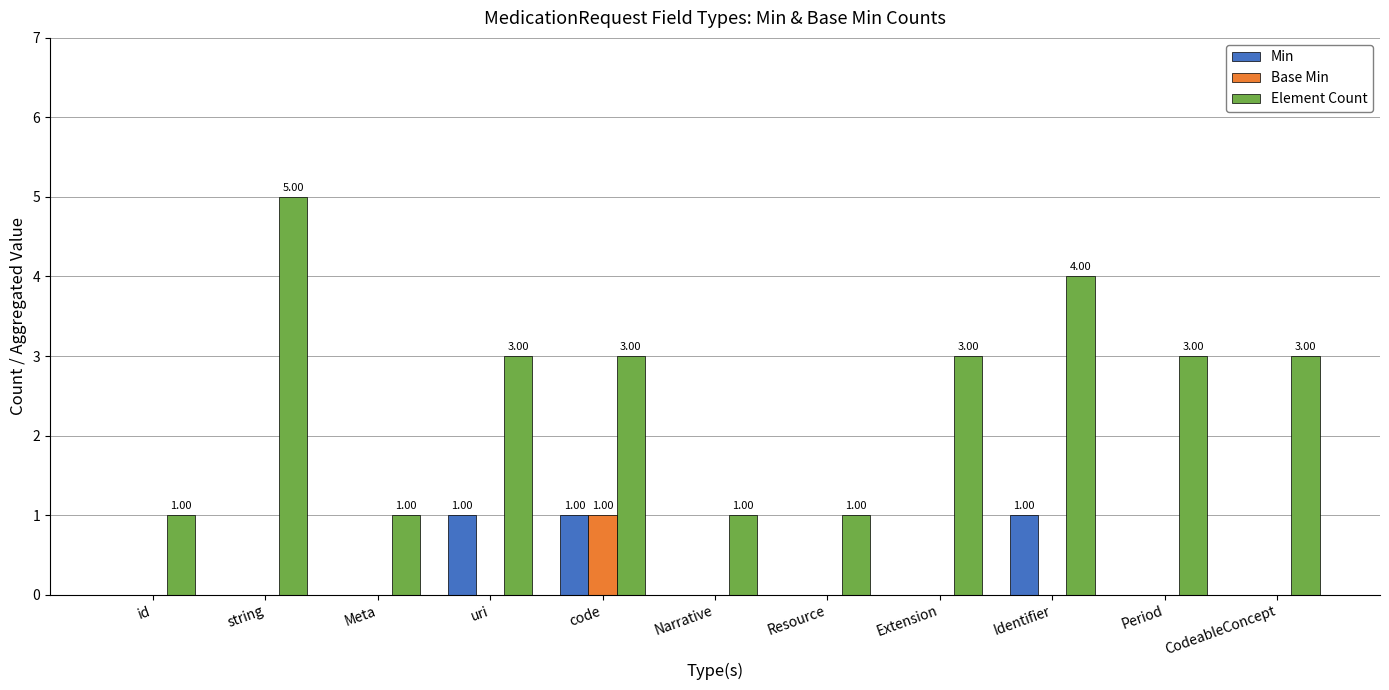

Count the Base Min values in the range 0 to 1.

11